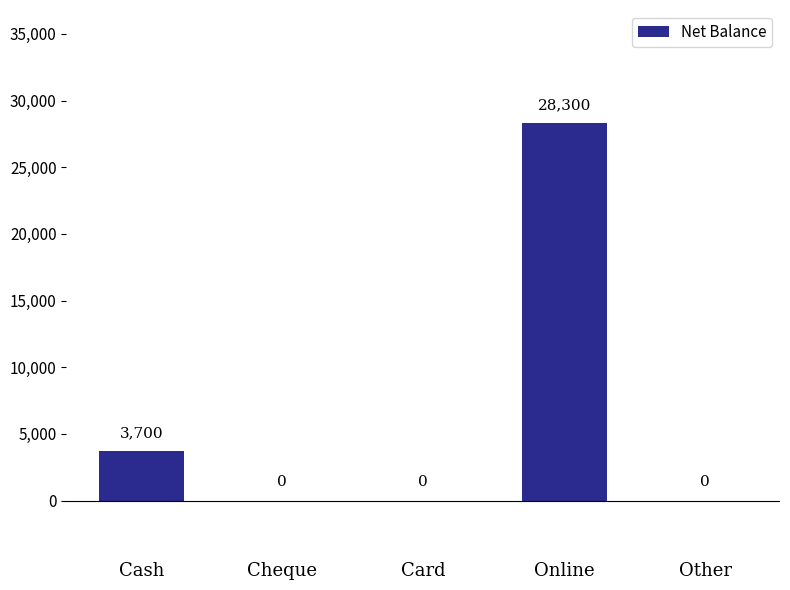

The chart shows a value of -19540 at Cheque. True or false?

False